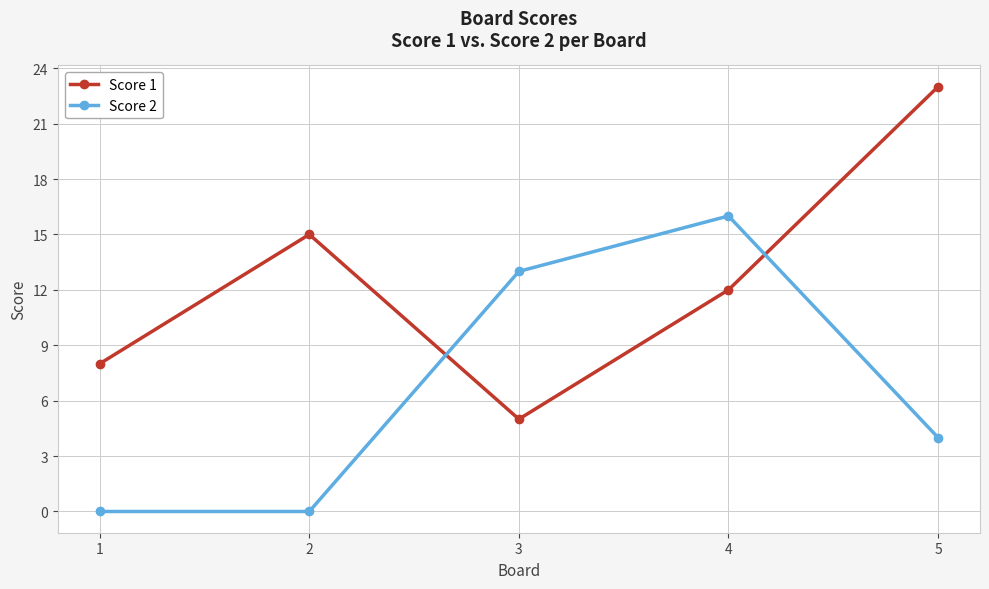

How many Score 1 values are between 8 and 15?

3